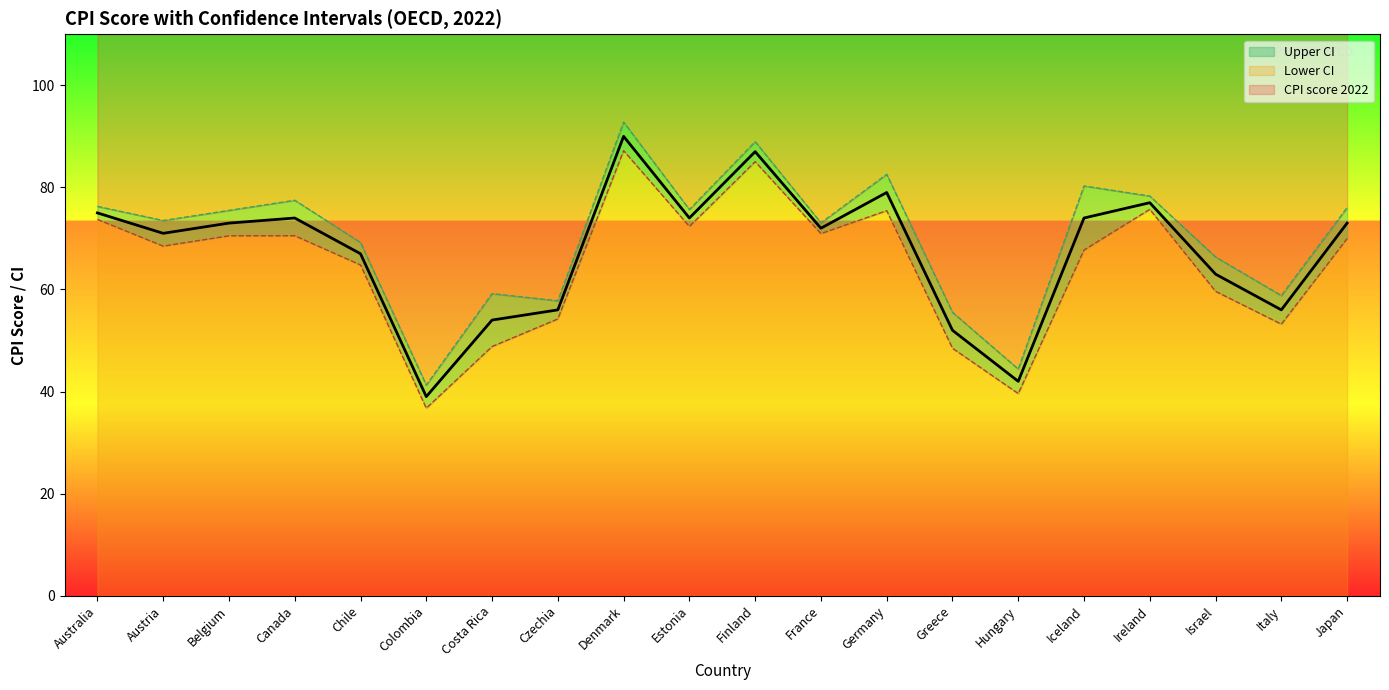

How many values in the Upper CI series are below 75?

10